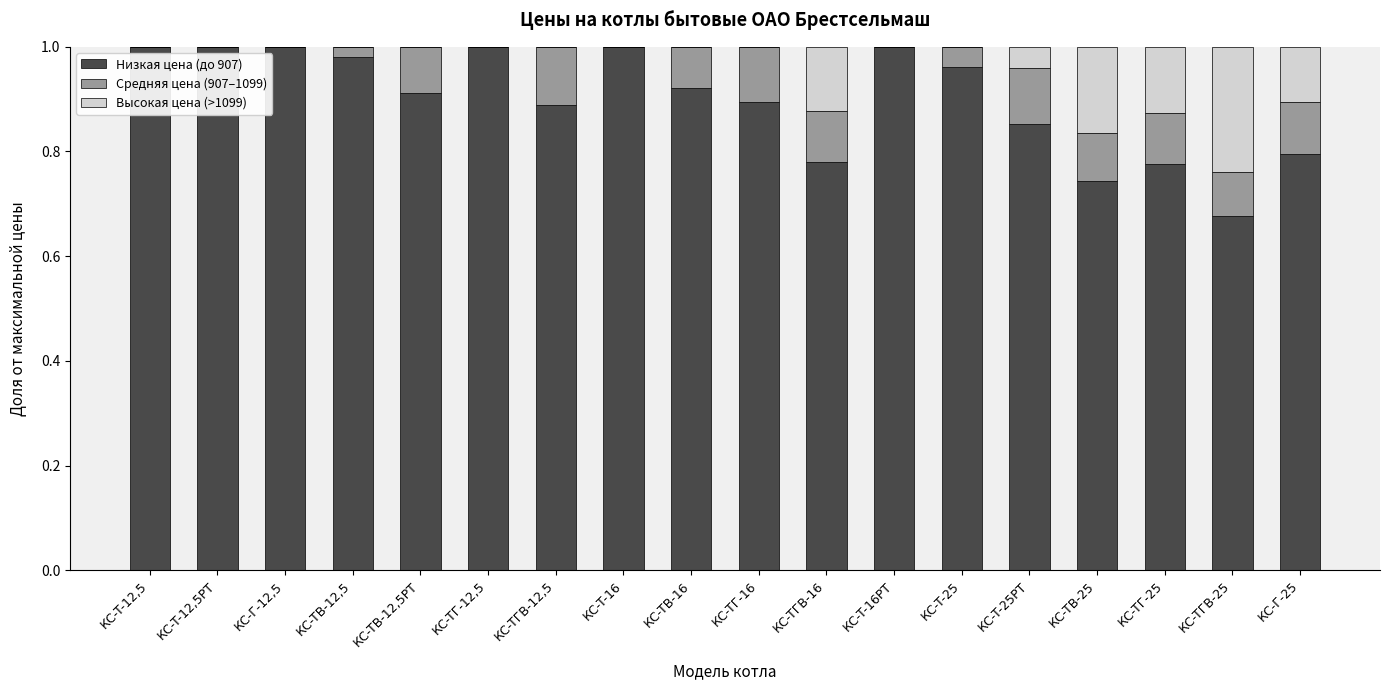

True or false: Низкая цена (до 907) has a value of 1.0 at КС-TВ-12,5.

True